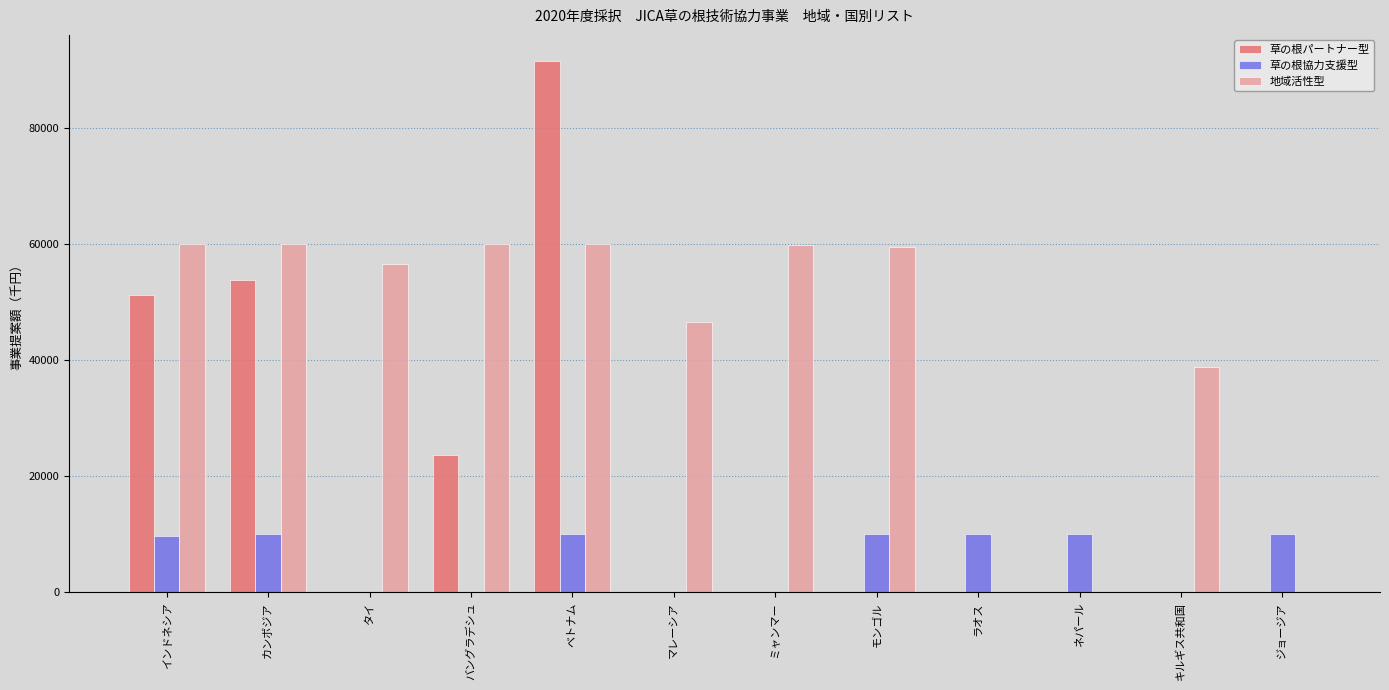

How many groups of bars are there?

12